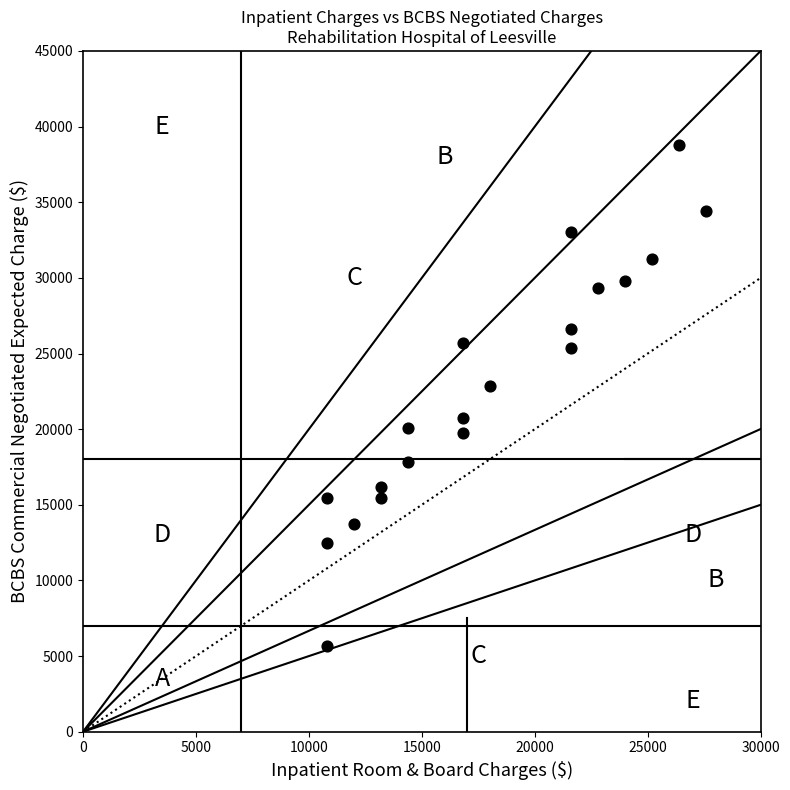

What is the range of X values (max minus min)?

16800